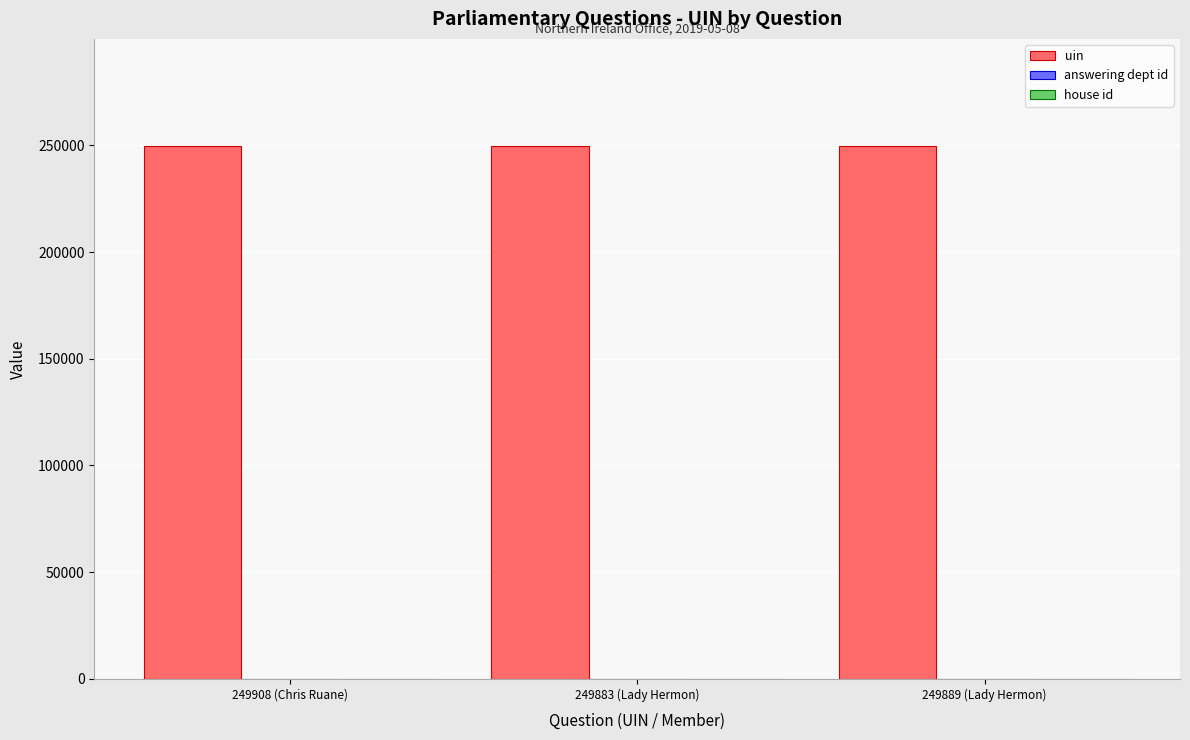

What is the sum of all uin values?

749680